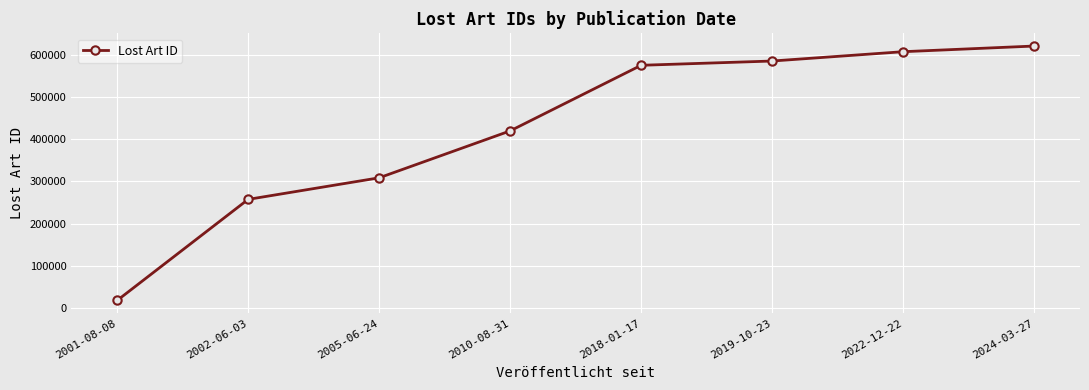

Rank the categories by value from highest to lowest.

2024-03-27, 2022-12-22, 2019-10-23, 2018-01-17, 2010-08-31, 2005-06-24, 2002-06-03, 2001-08-08